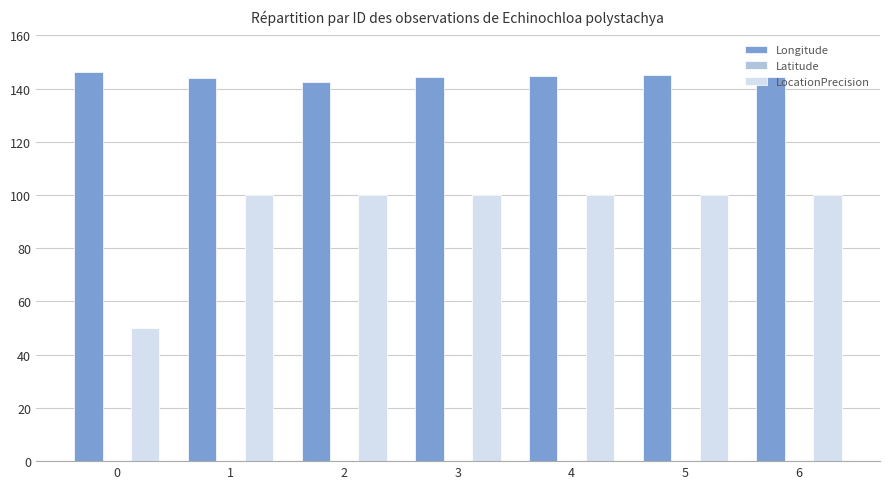

What is the sum of the LocationPrecision values at 2 and 3?

200.0